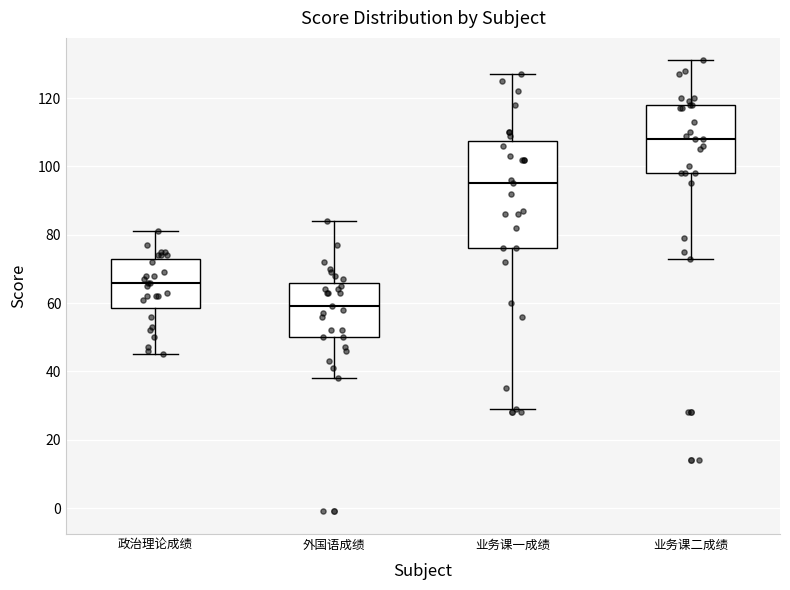

Reading left to right, read every box against the y-axis: the position of its median line, the range the box covers, and the ends of its whiskers. The values are not printed on the chart, so give them approximately, as read against the axis.

政治理论成绩: median 66, box 58 to 74, whiskers 46 to 82
外国语成绩: median 60, box 50 to 66, whiskers 38 to 84
业务课一成绩: median 96, box 76 to 108, whiskers 30 to 128
业务课二成绩: median 108, box 98 to 118, whiskers 74 to 132